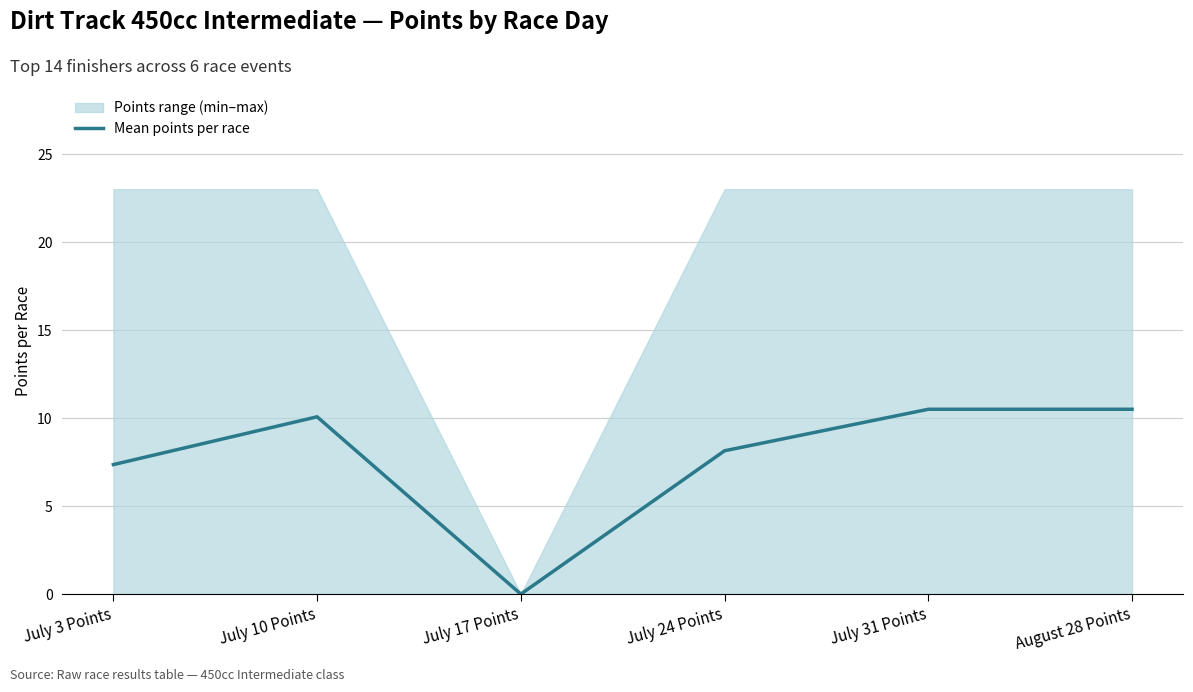

The value at July 31 Points is 10.5. True or false?

True